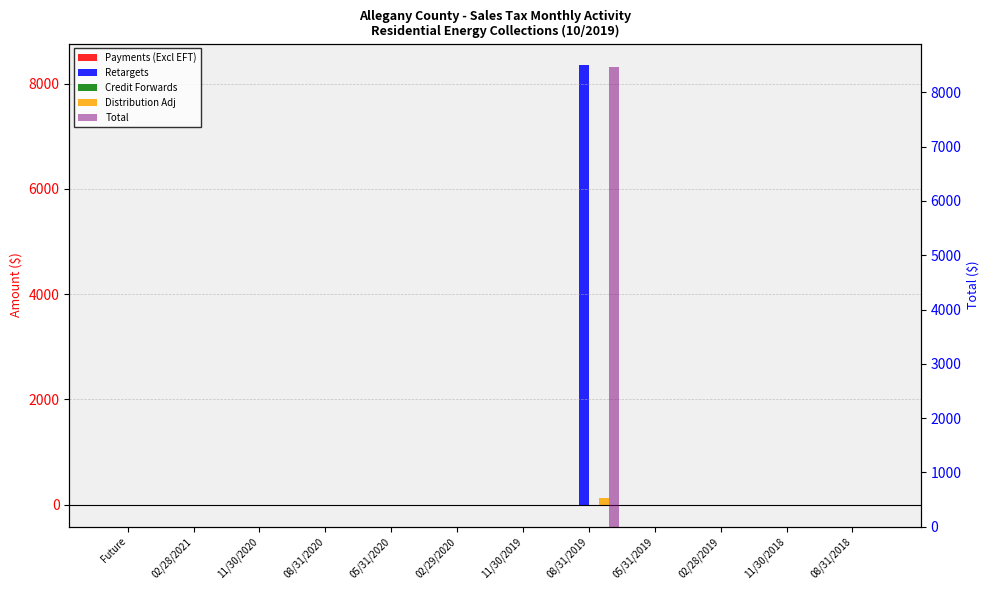

Count the Payments (Excl EFT) values in the range 0 to 1.

12